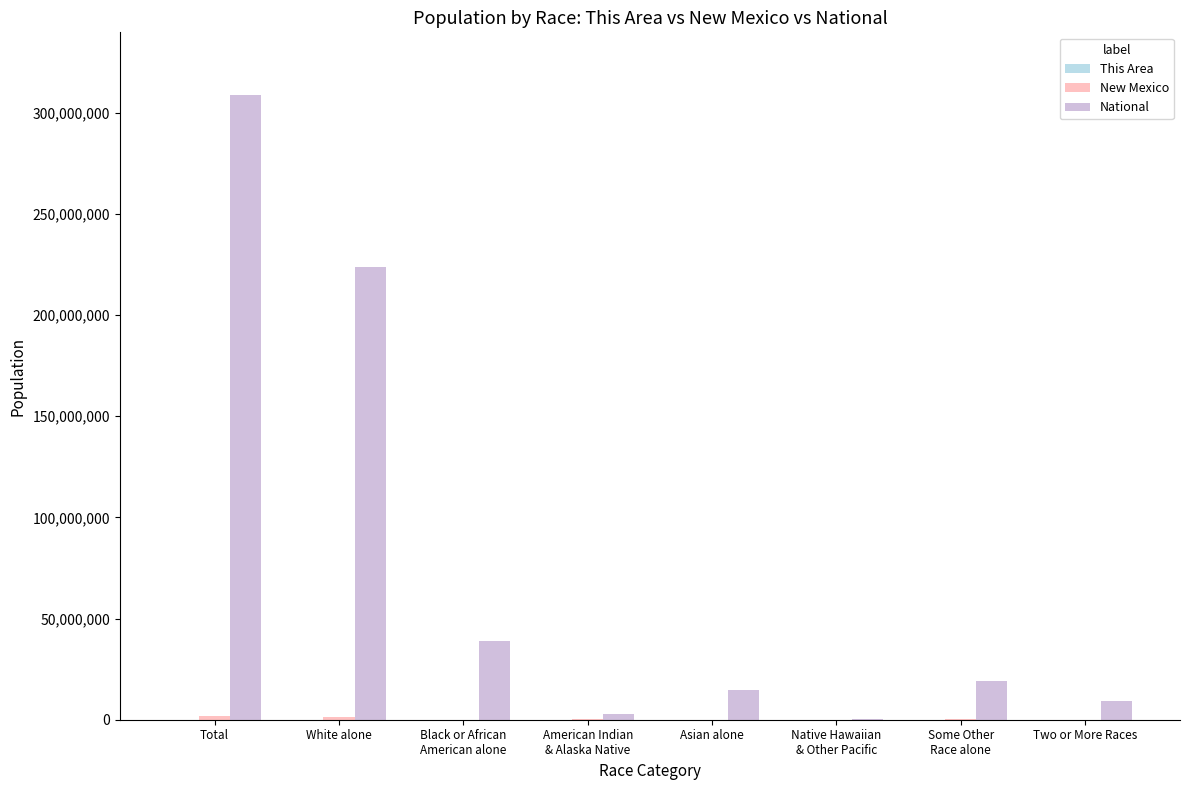

Does the chart contain stacked bars?

No